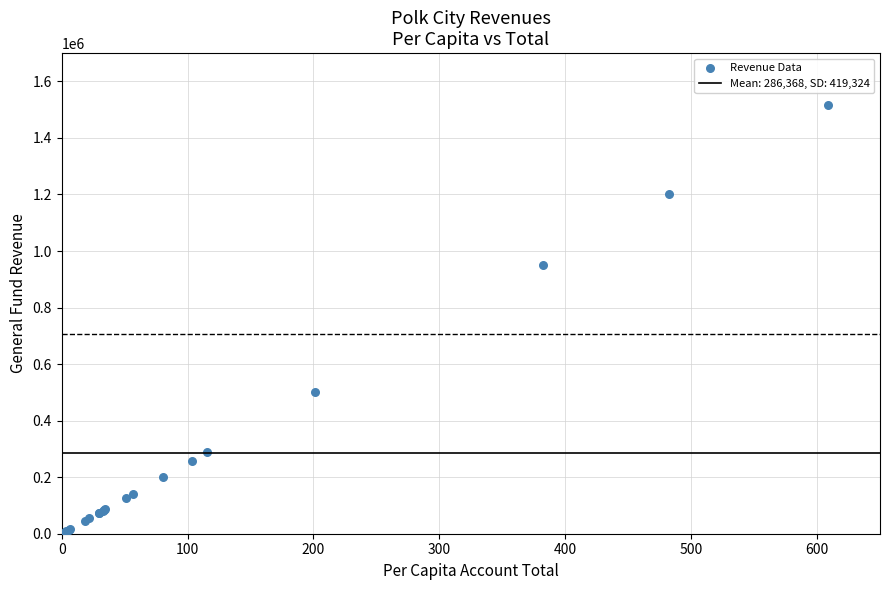

What Y value in the scatter plot is closest to 761354?

951733